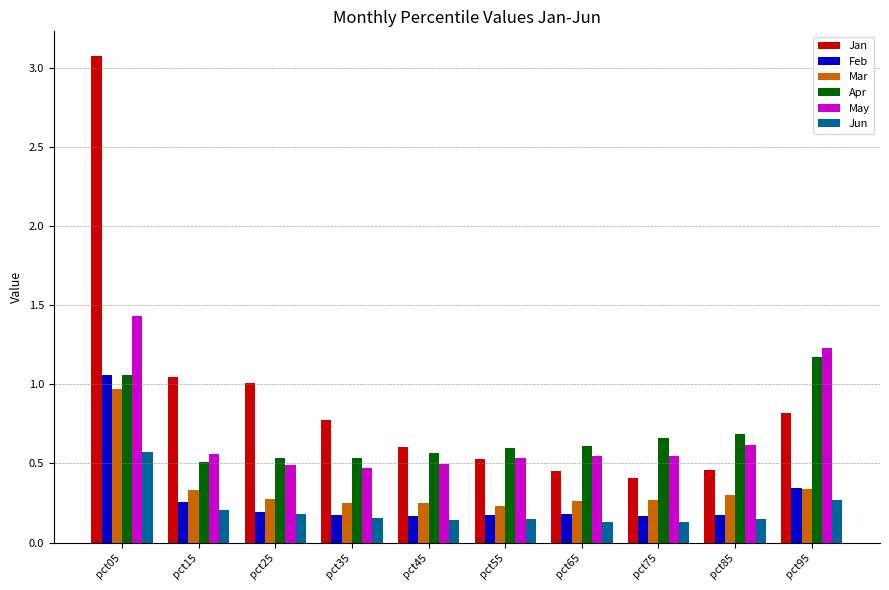

What is the sum of all Jun values?

2.1